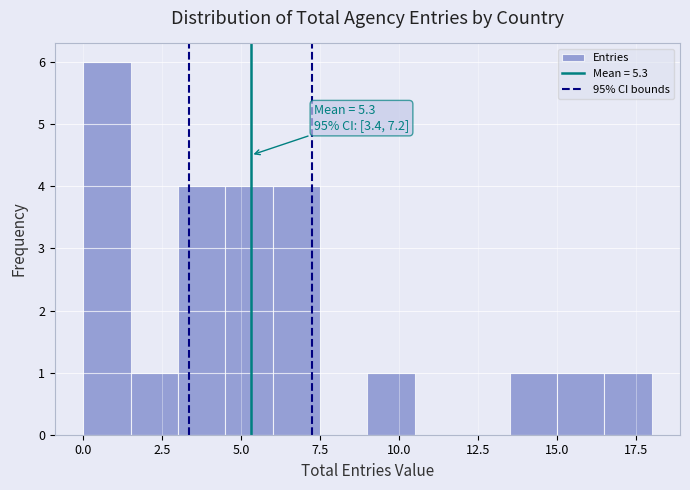

Around what value on the x-axis is the tallest bar? Give the approximate position of its centre, as read against the axis.

1.0